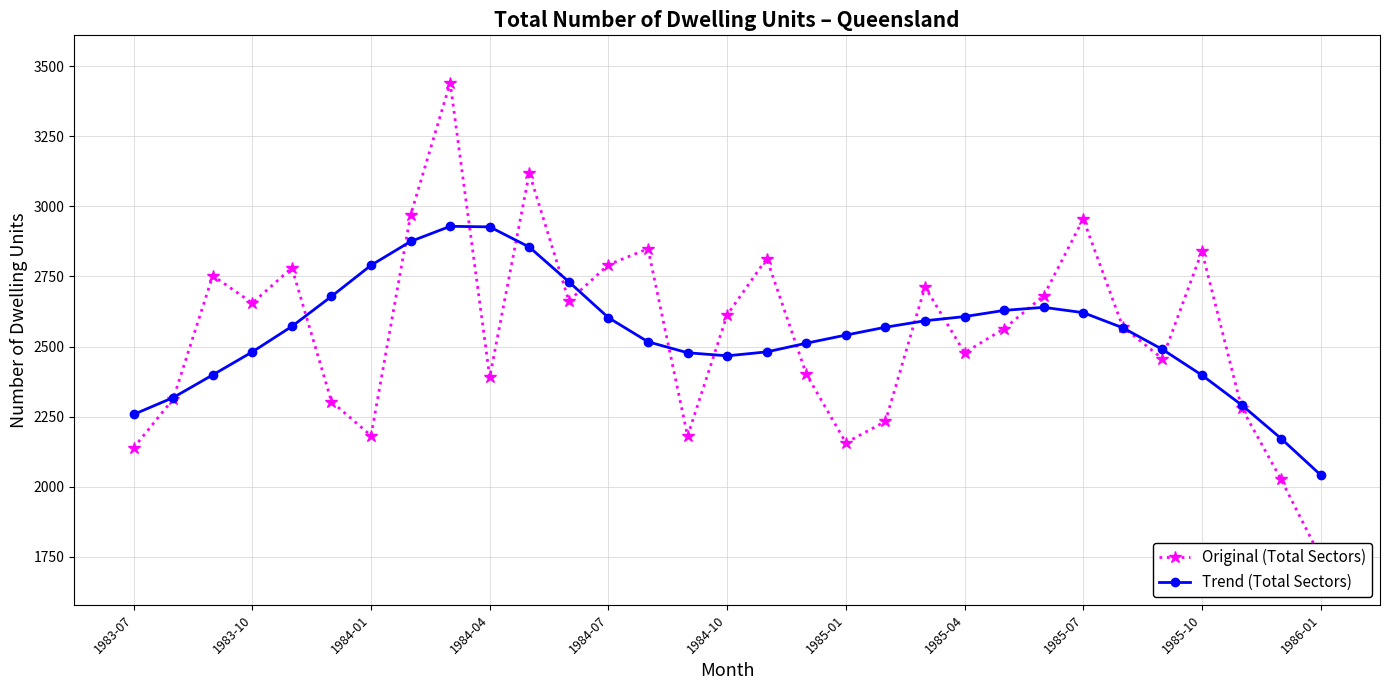

How many times do Trend (Total Sectors) and Original (Total Sectors) cross each other?

16